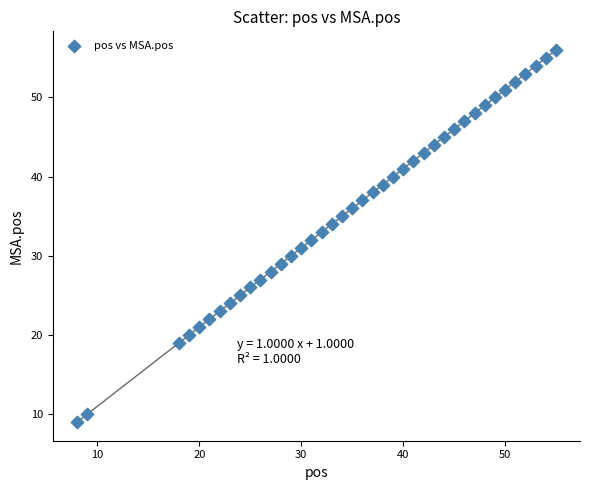

What is the range of X values (max minus min)?

47